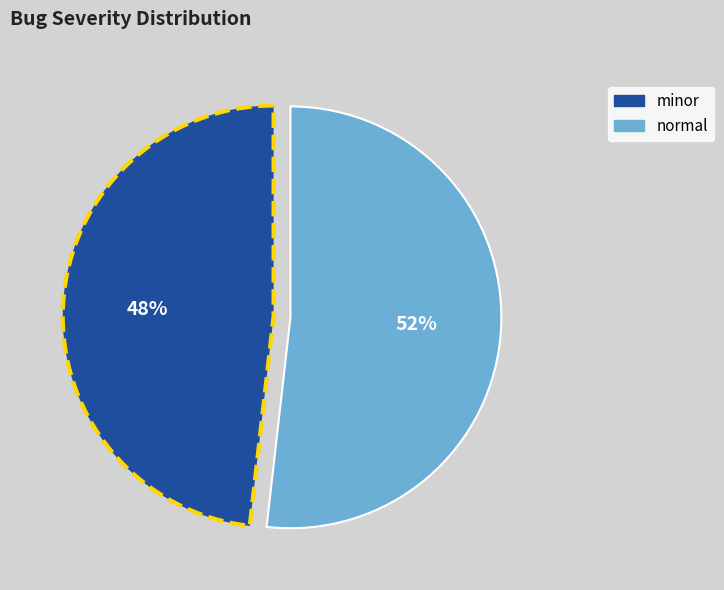

What percentage is the minor slice, to the nearest percent?

48%